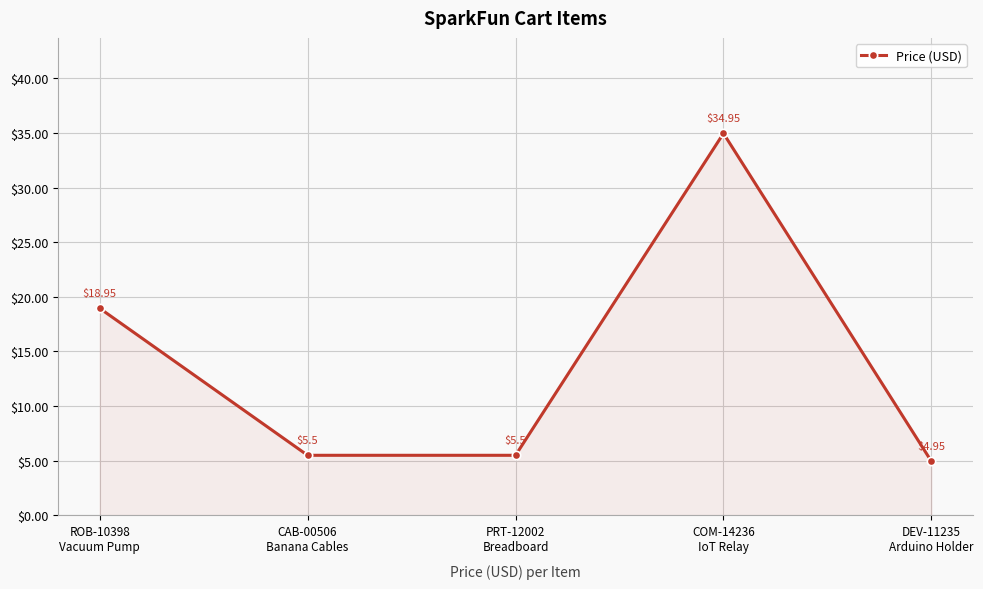

How many lines are shown in the chart?

1